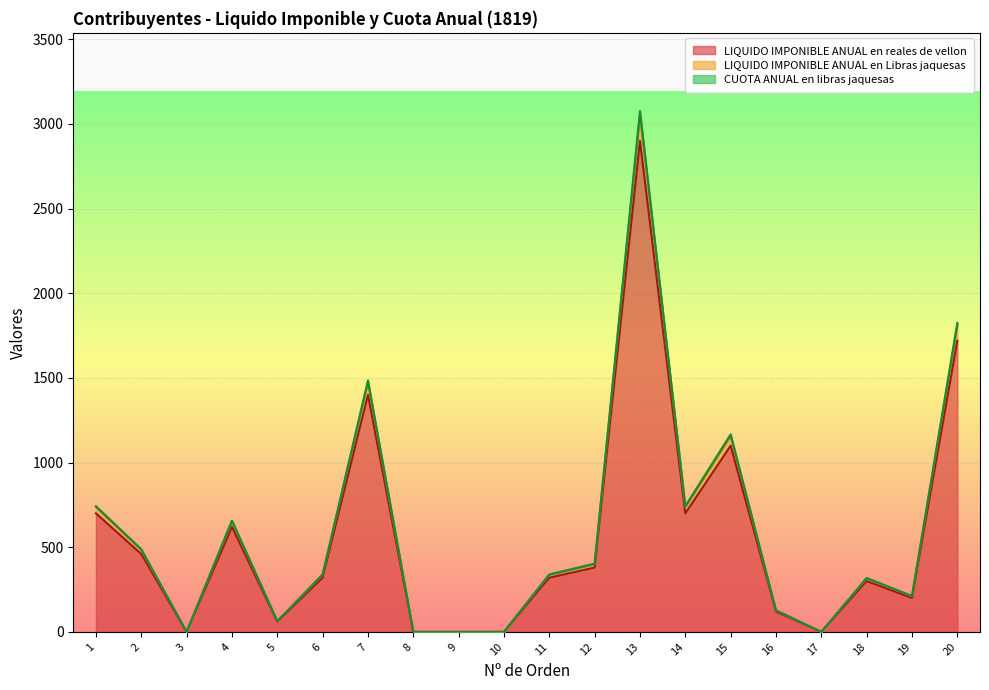

Is it true that LIQUIDO IMPONIBLE ANUAL en Libras jaquesas equals 3054.3 at 13?

True